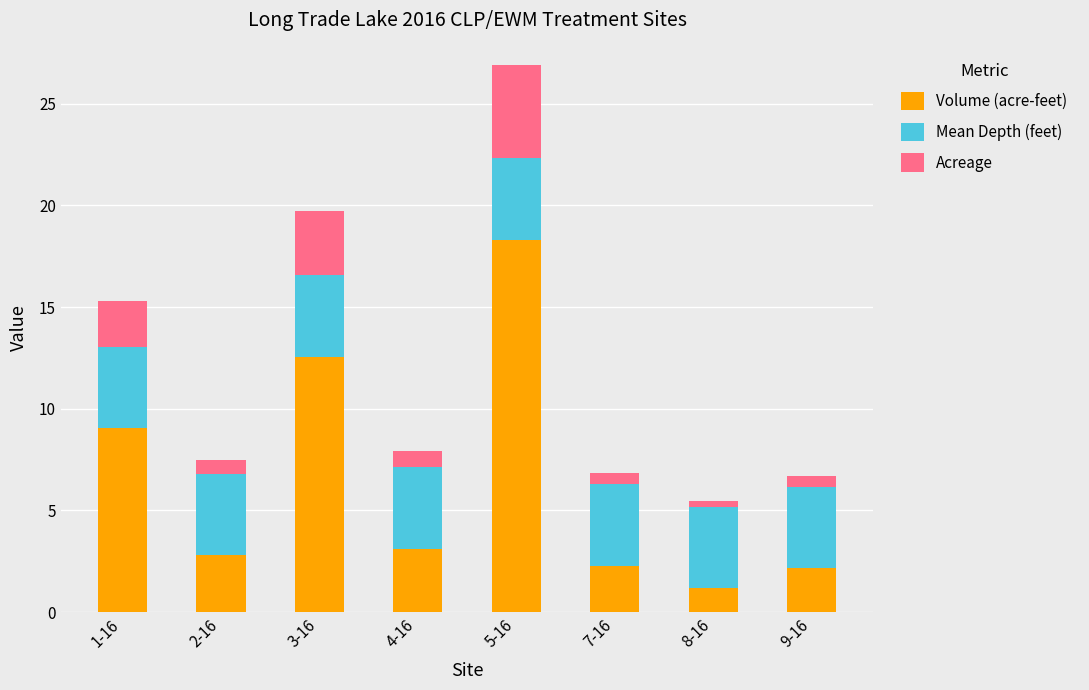

How many series are shown in this chart?

3